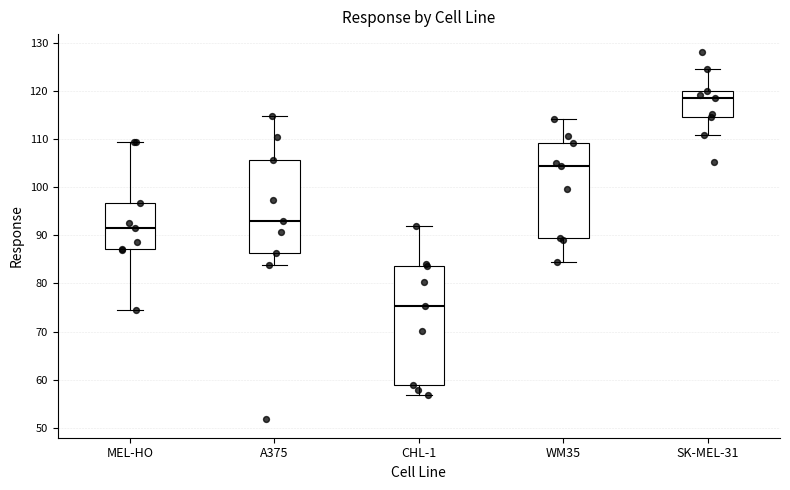

Where is the upper edge of the box for WM35 on the y-axis? The values are not printed on the chart, so give them approximately, as read against the axis.

109